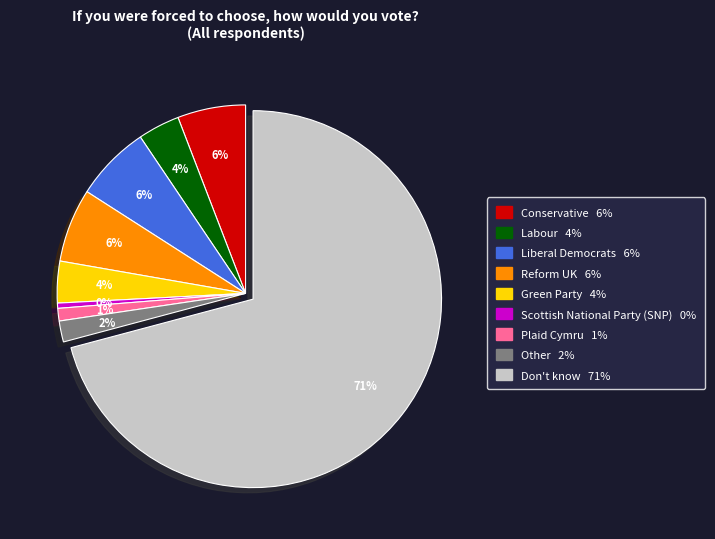

Count the number of slices in the pie.

9